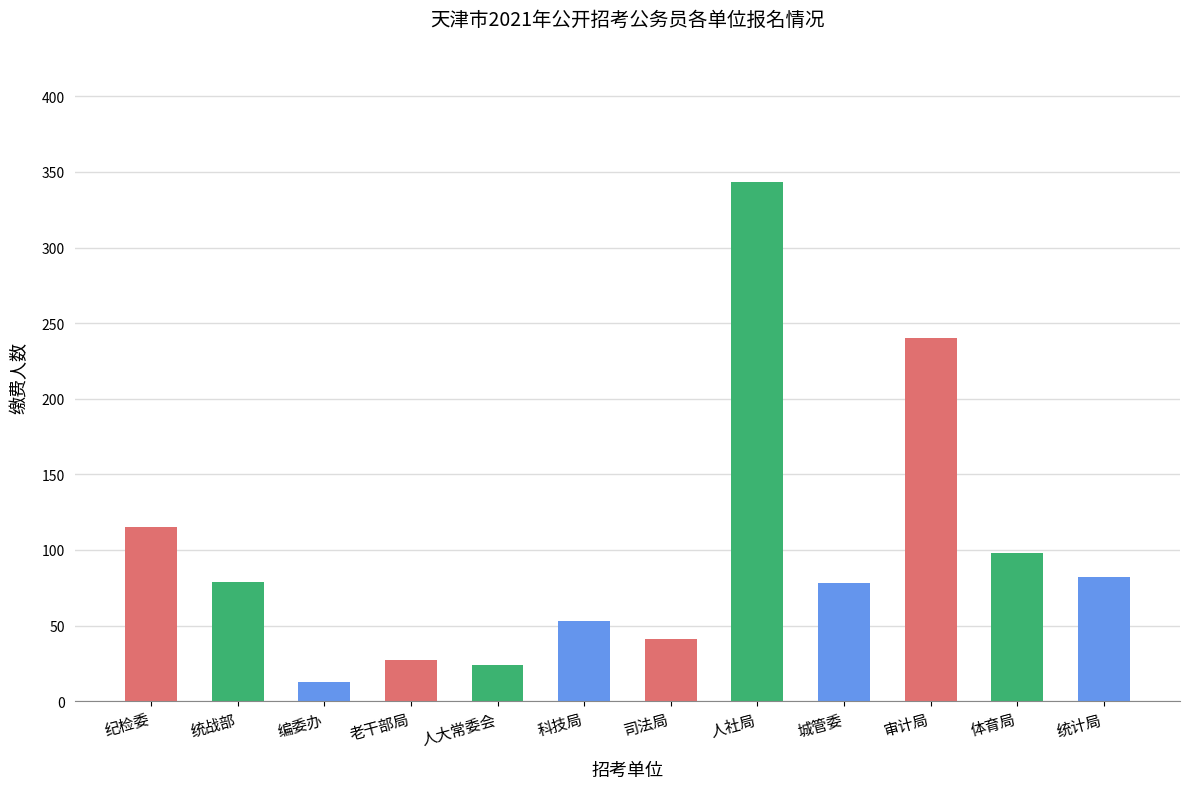

Read the value at 审计局.

240